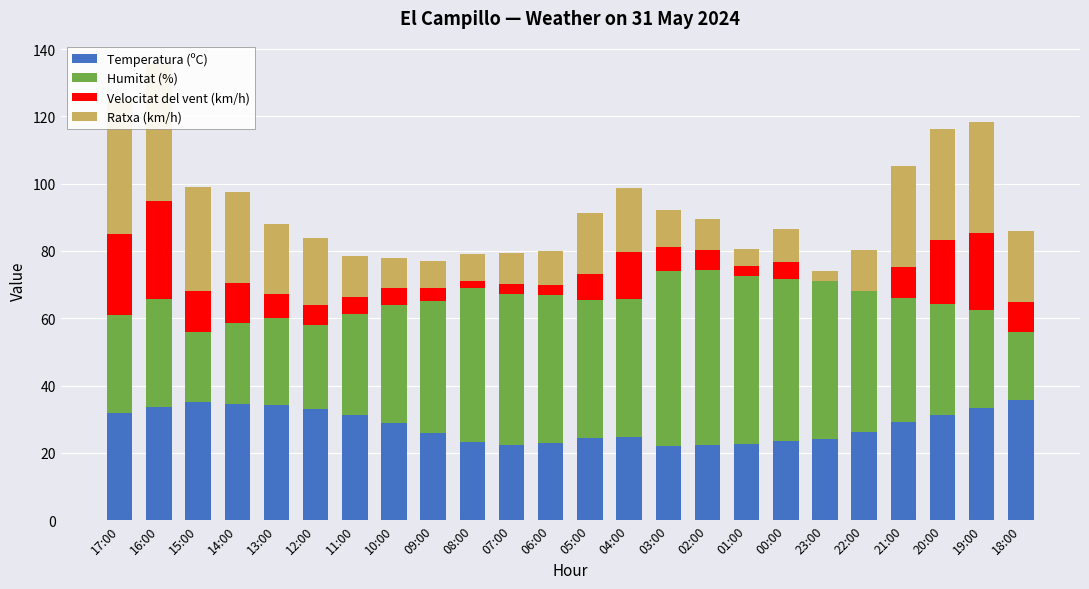

Which label corresponds to the largest value in the chart?

03:00